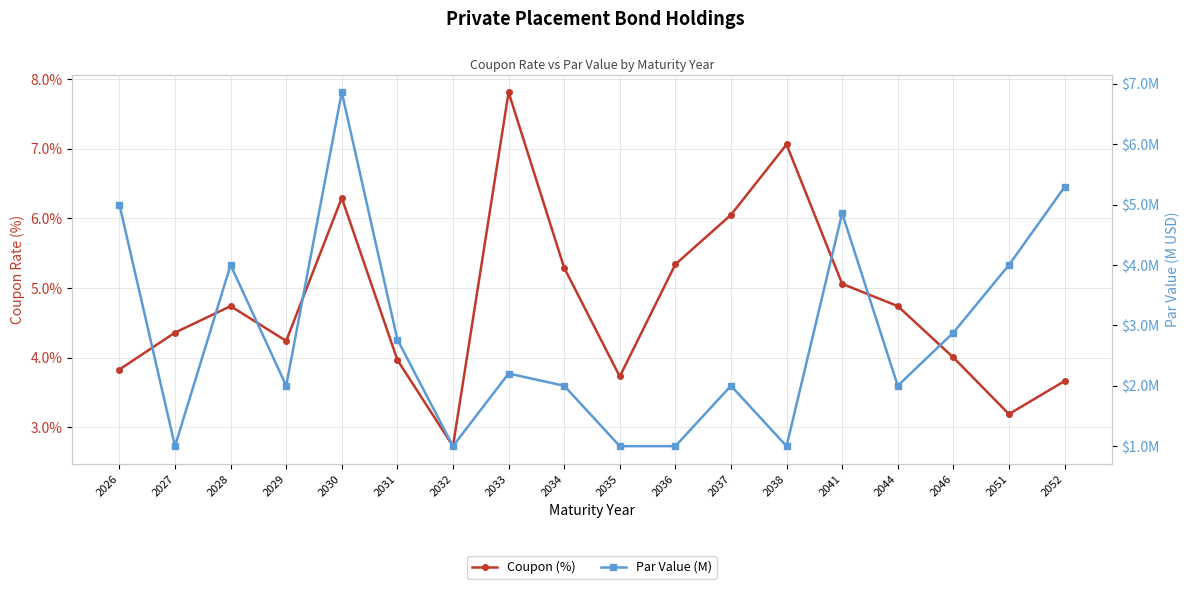

How many interior local peaks does the Par Value (M) series have?

5